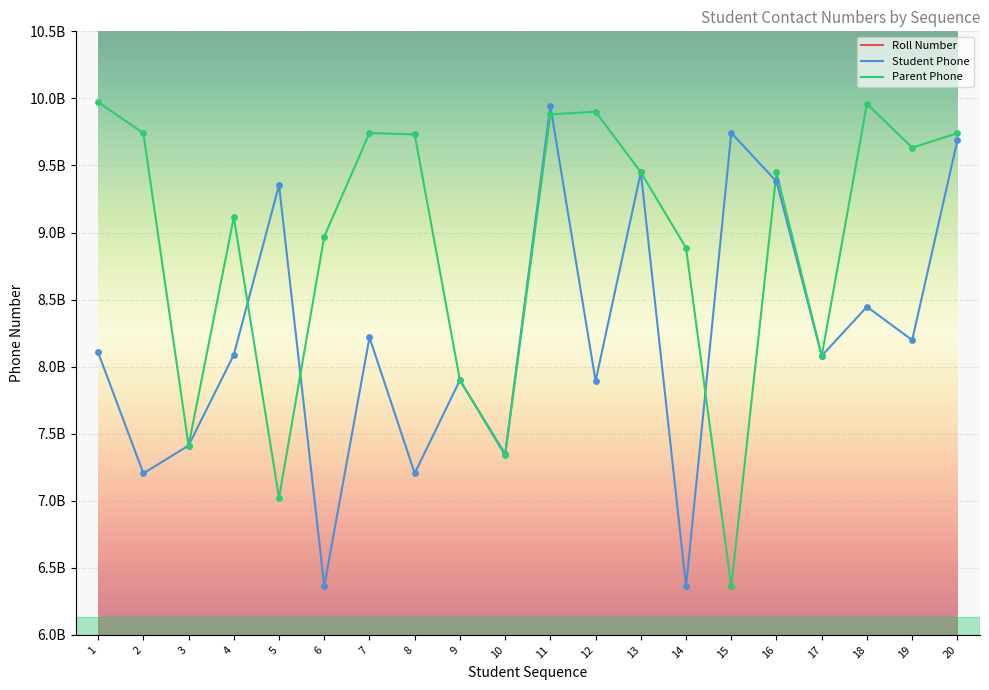

Which series has the largest total across all categories?

Parent Phone